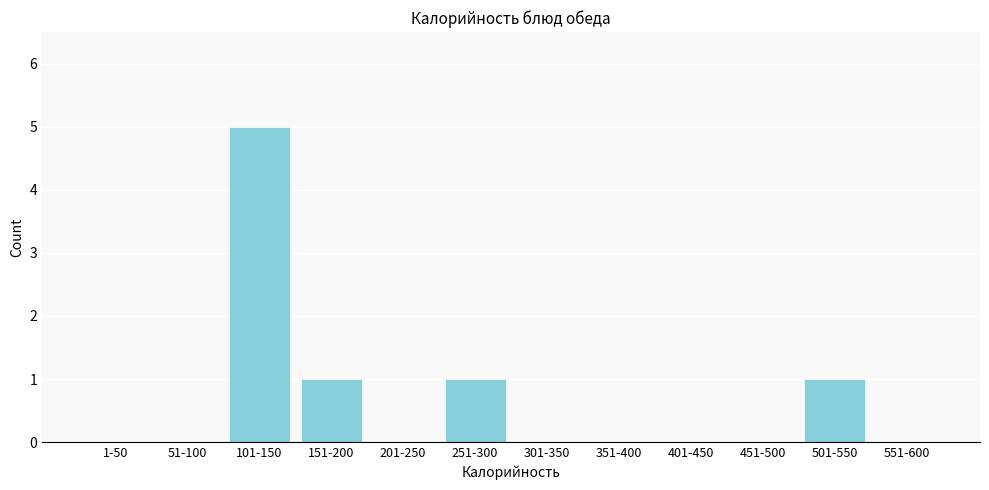

Reading left to right, extract all data points from this chart.

1-50=0	51-100=0	101-150=5	151-200=1	201-250=0	251-300=1	301-350=0	351-400=0	401-450=0	451-500=0	501-550=1	551-600=0